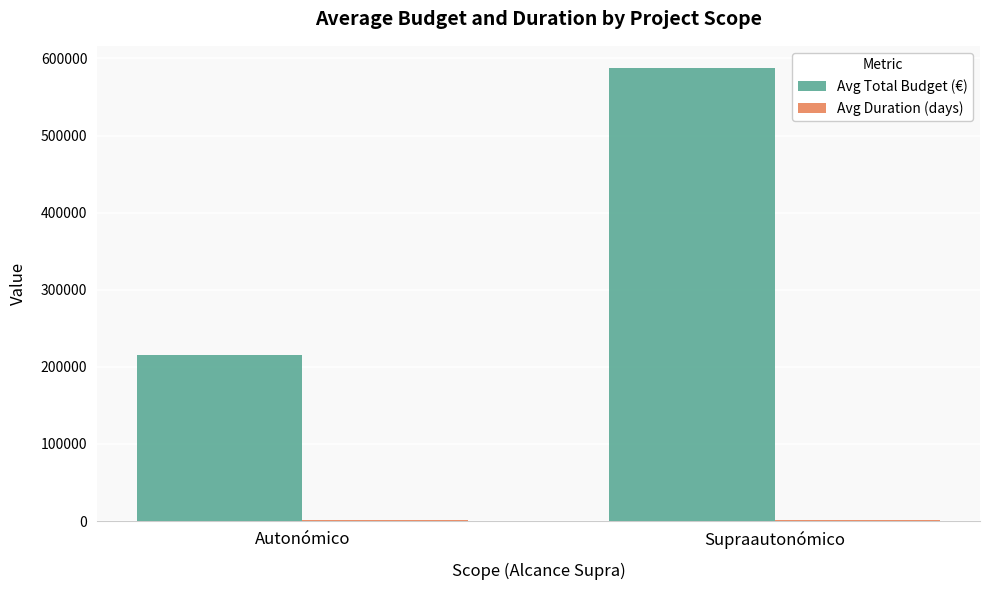

What is the average value of the Avg Total Budget (€) series?

401099.6